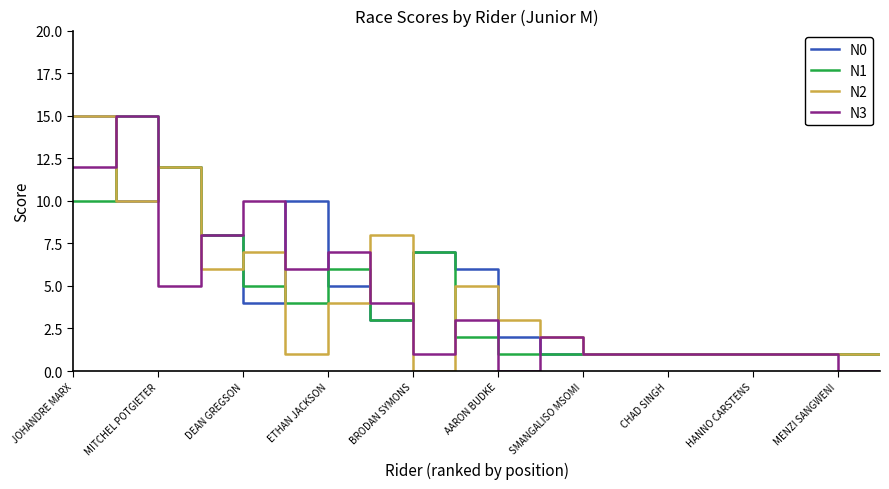

What is the maximum value shown in the chart?

15